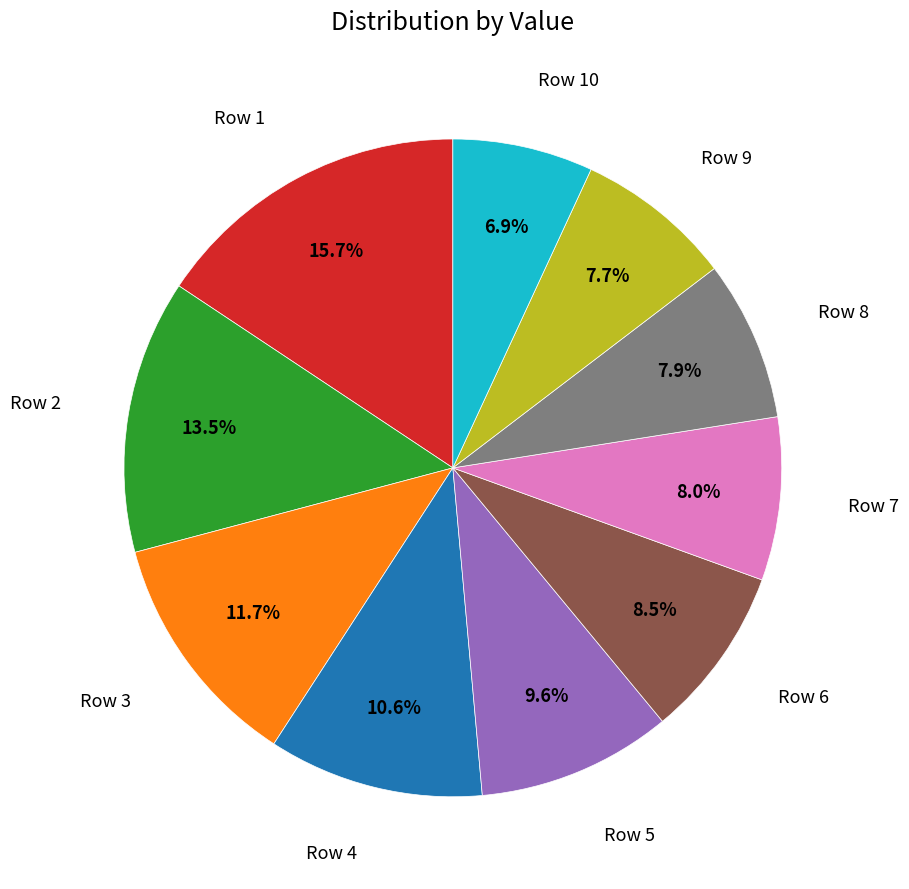

Does any single category account for the majority?

No